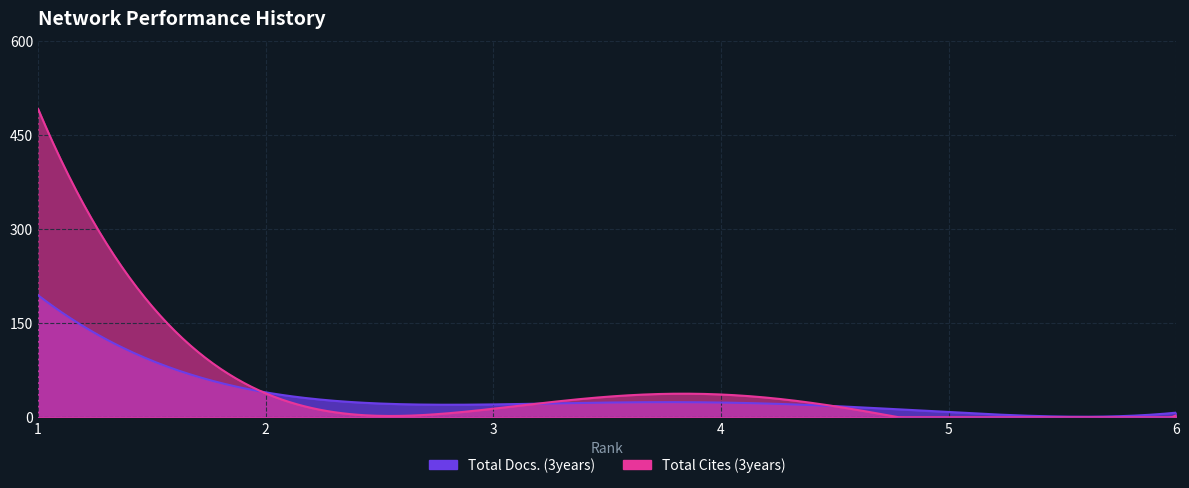

What is the highest value of the Total Cites (3years) series?

495